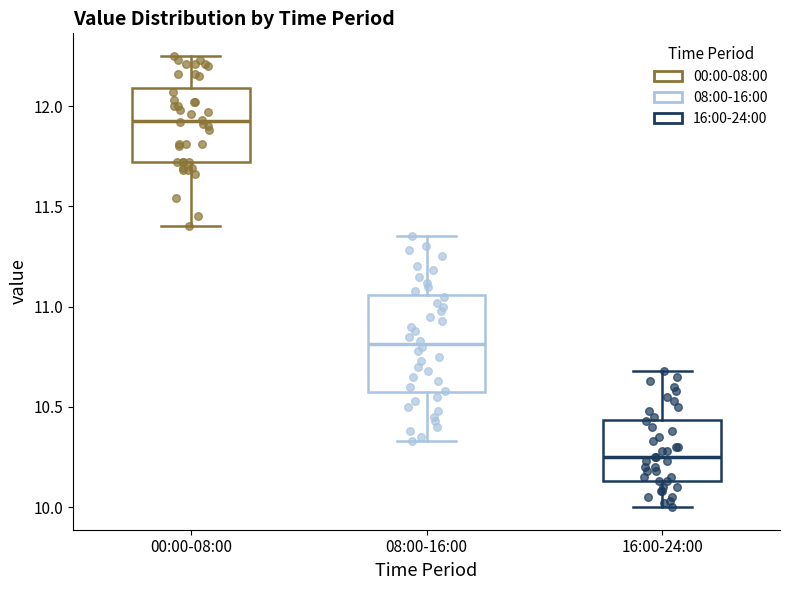

Which box's median line is the lowest?

16:00-24:00